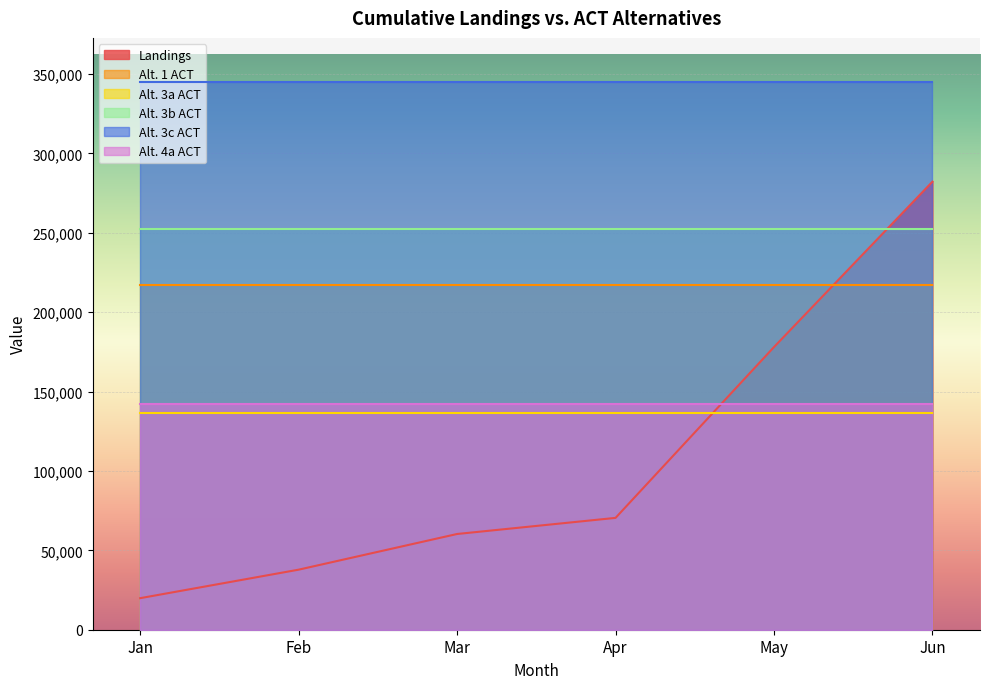

What is the lowest value of the Alt. 3a ACT series?

136500.0